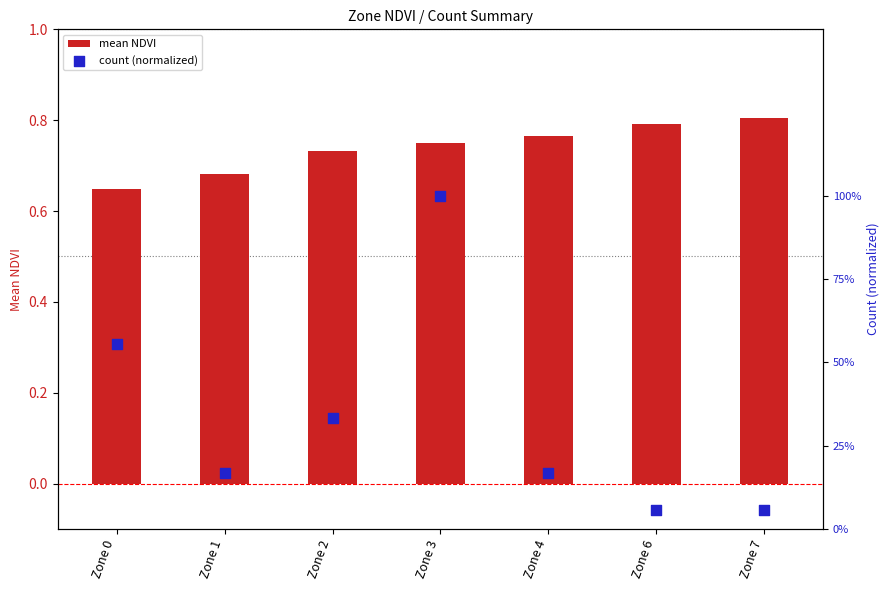

Which series has the largest total across all categories?

mean NDVI